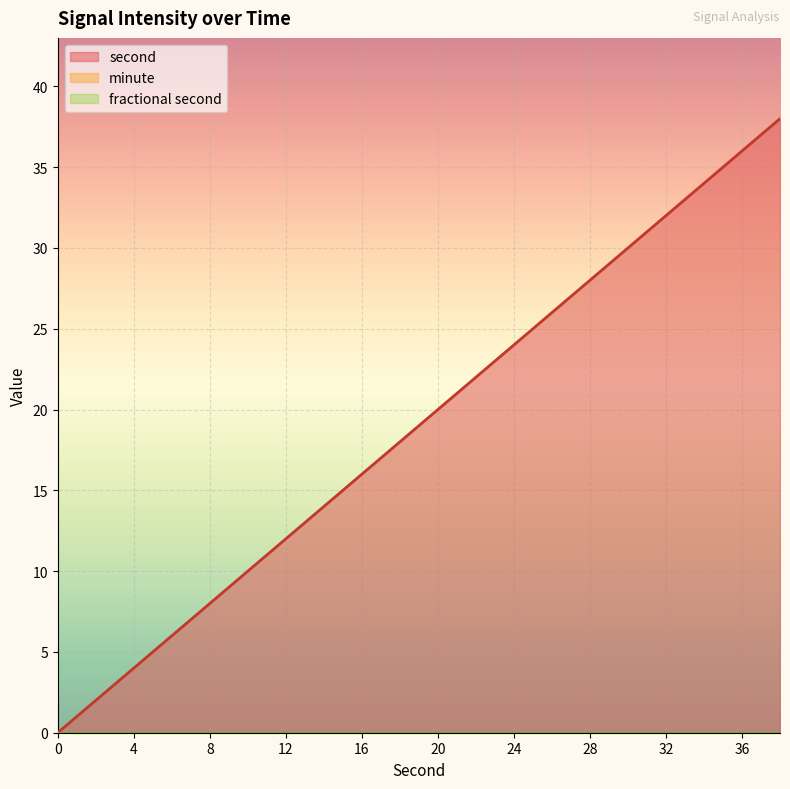

True or false: minute has a value of 0 at 22.

True